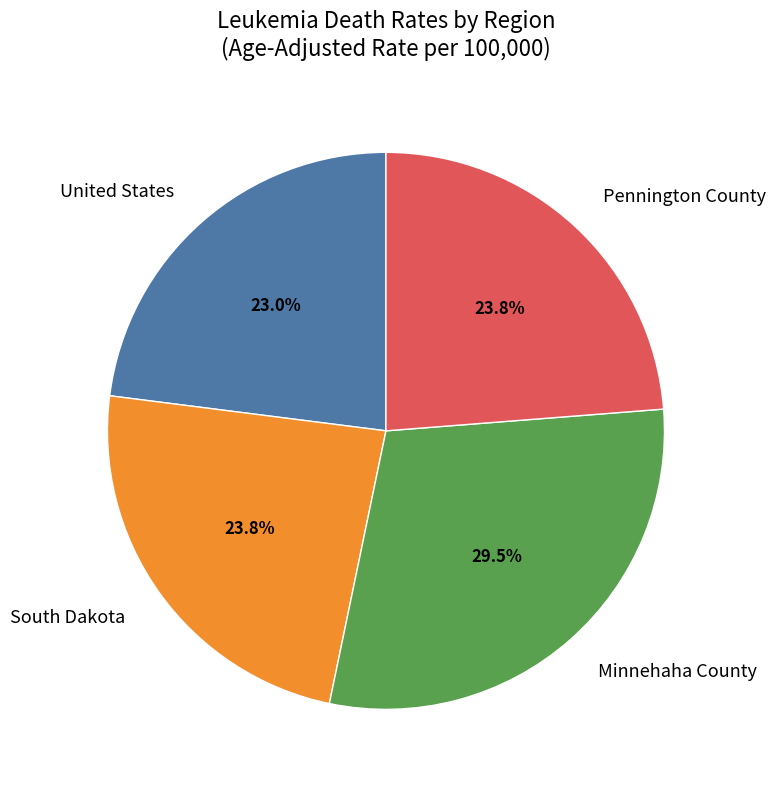

Combined, do Minnehaha County and Pennington County account for over 50%?

Yes